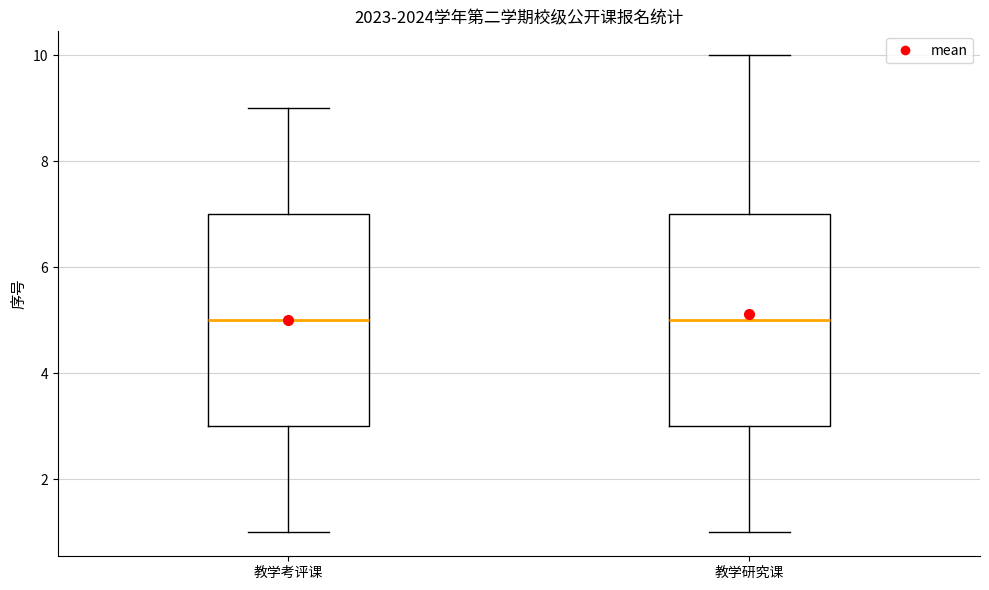

Reading left to right, transcribe this box plot: for each box, give where its median line is, the range the box spans, and where its two whiskers end, as read against the y-axis. The values are not printed on the chart, so give them approximately, as read against the axis.

教学考评课: median 5, box 3 to 7, whiskers 1 to 9
教学研究课: median 5, box 3 to 7, whiskers 1 to 10